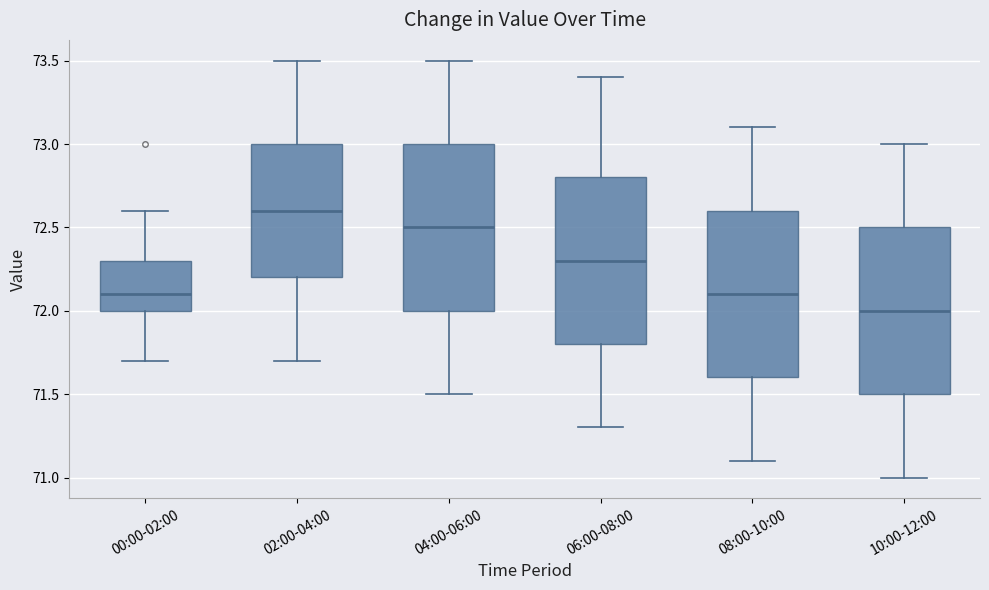

Reading left to right, transcribe this box plot: for each box, give where its median line is, the range the box spans, and where its two whiskers end, as read against the y-axis. The values are not printed on the chart, so give them approximately, as read against the axis.

00:00-02:00: median 72.1, box 72.0 to 72.3, whiskers 71.7 to 72.6
02:00-04:00: median 72.6, box 72.2 to 73.0, whiskers 71.7 to 73.5
04:00-06:00: median 72.5, box 72.0 to 73.0, whiskers 71.5 to 73.5
06:00-08:00: median 72.3, box 71.8 to 72.8, whiskers 71.3 to 73.4
08:00-10:00: median 72.1, box 71.6 to 72.6, whiskers 71.1 to 73.1
10:00-12:00: median 72.0, box 71.5 to 72.5, whiskers 71.0 to 73.0